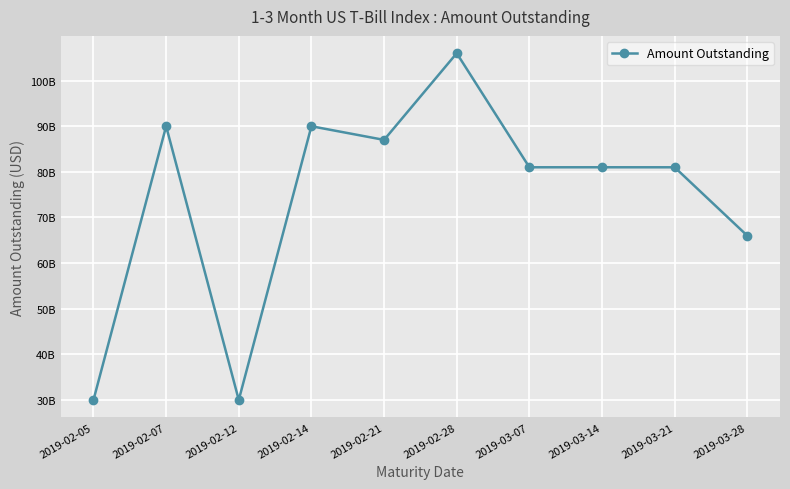

What is the minimum value shown in the chart?

30000060000